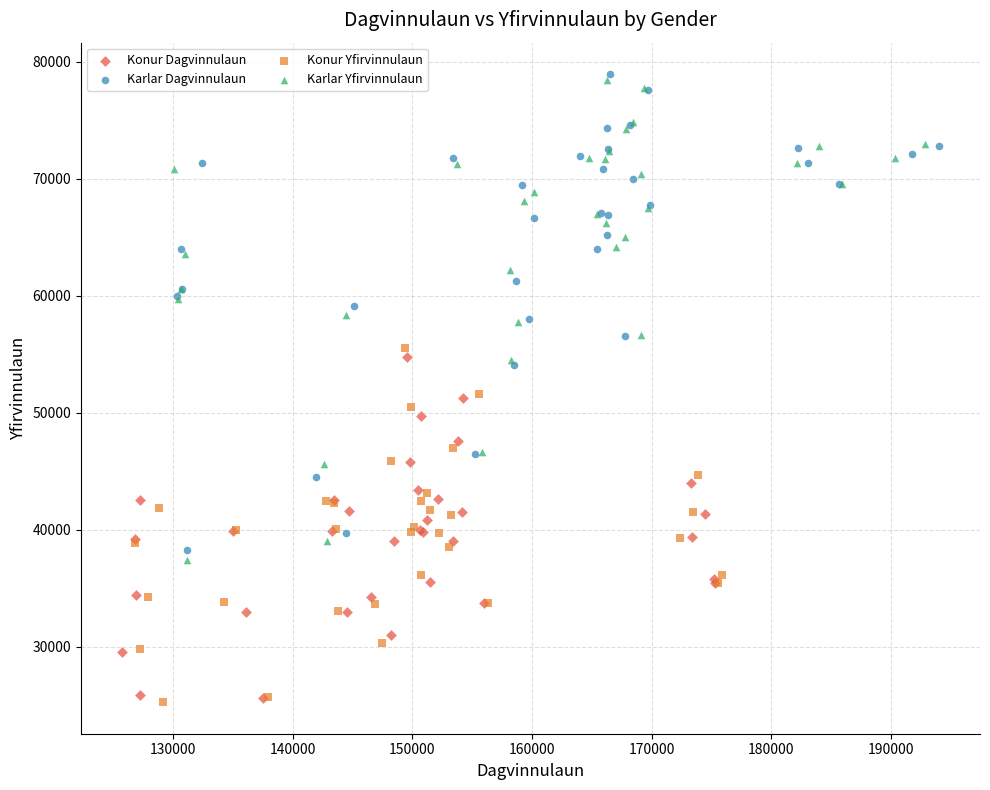

Which series has the widest spread of Y values?

Karlar Yfirvinnulaun